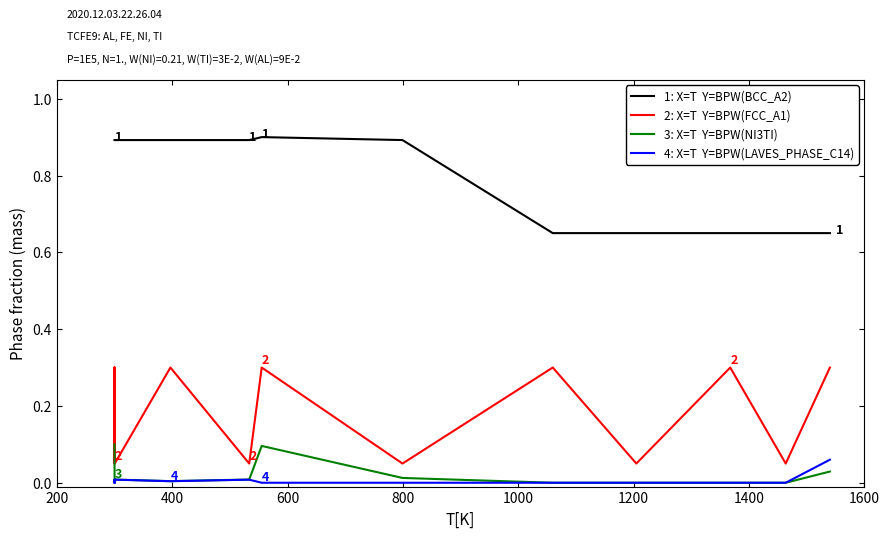

What is the greatest value displayed?

0.9